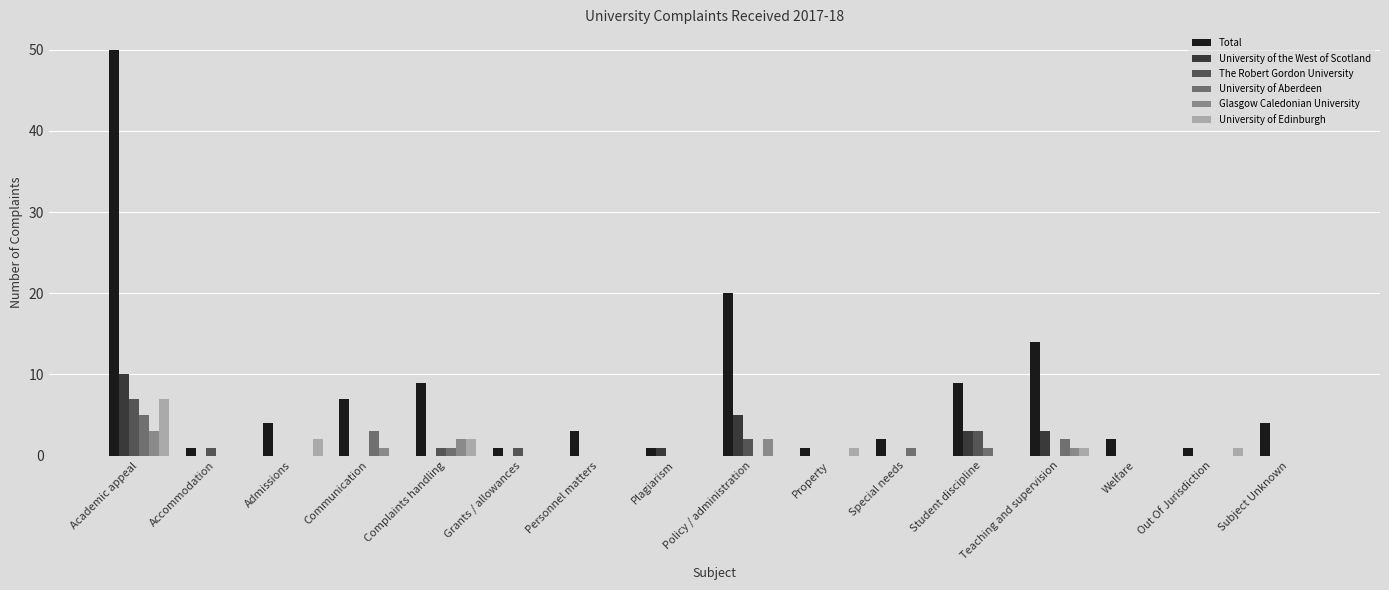

Where does the Total series first go above 4?

Academic appeal